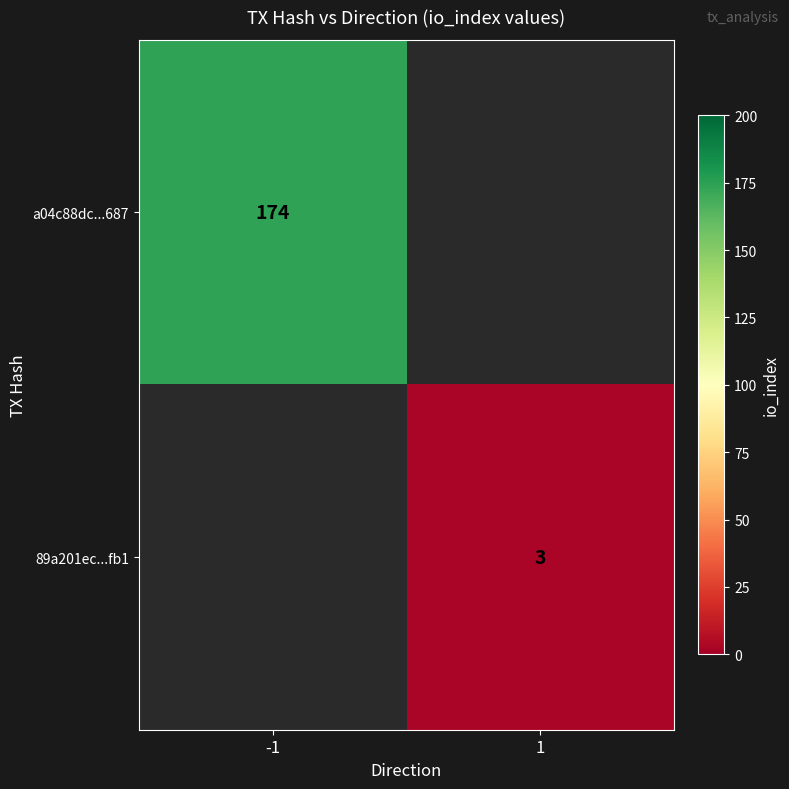

At how many categories does at least one series exceed 114?

1